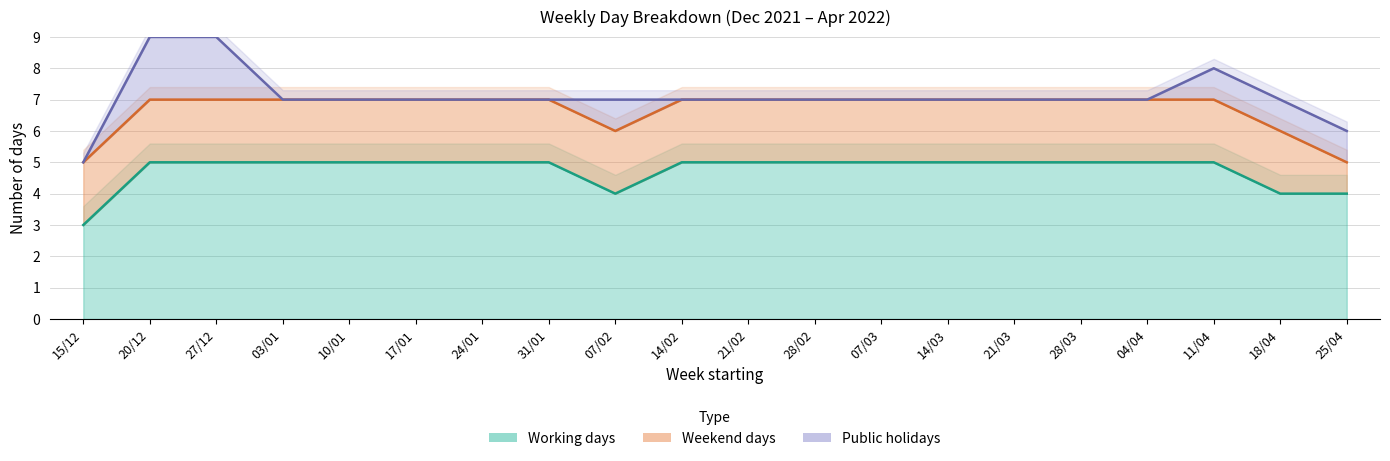

What is the maximum value for Public holidays?

2